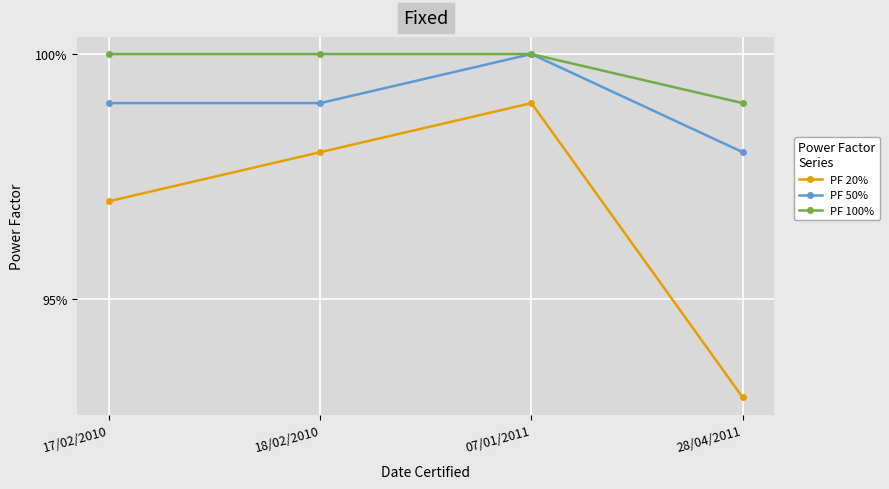

What is the smallest value displayed?

0.9